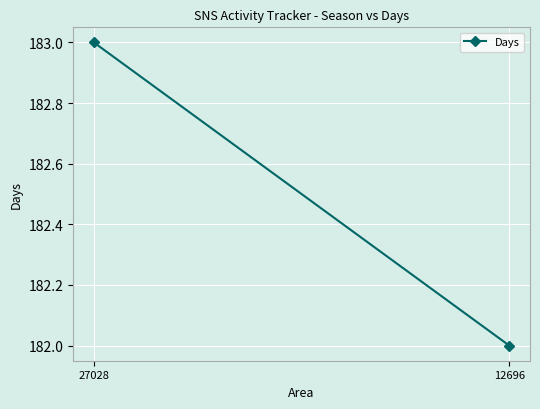

Rank the categories by value from highest to lowest.

27028, 12696